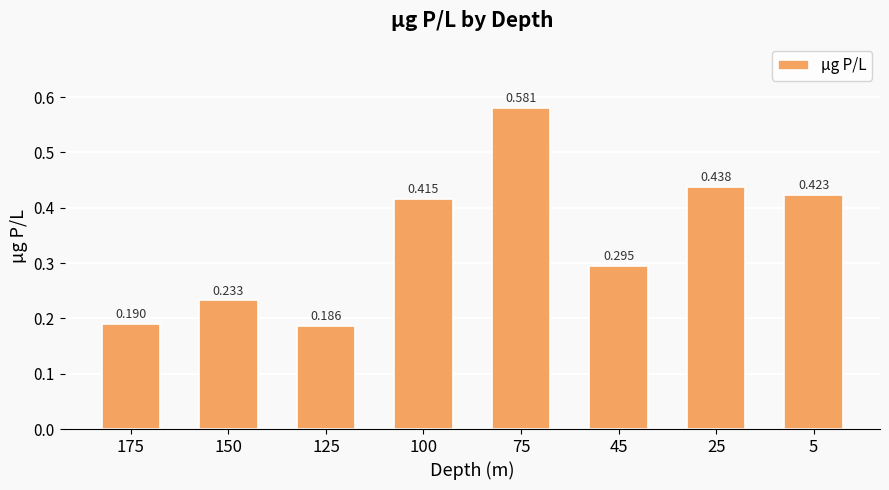

How many values are between 0 and 1?

8